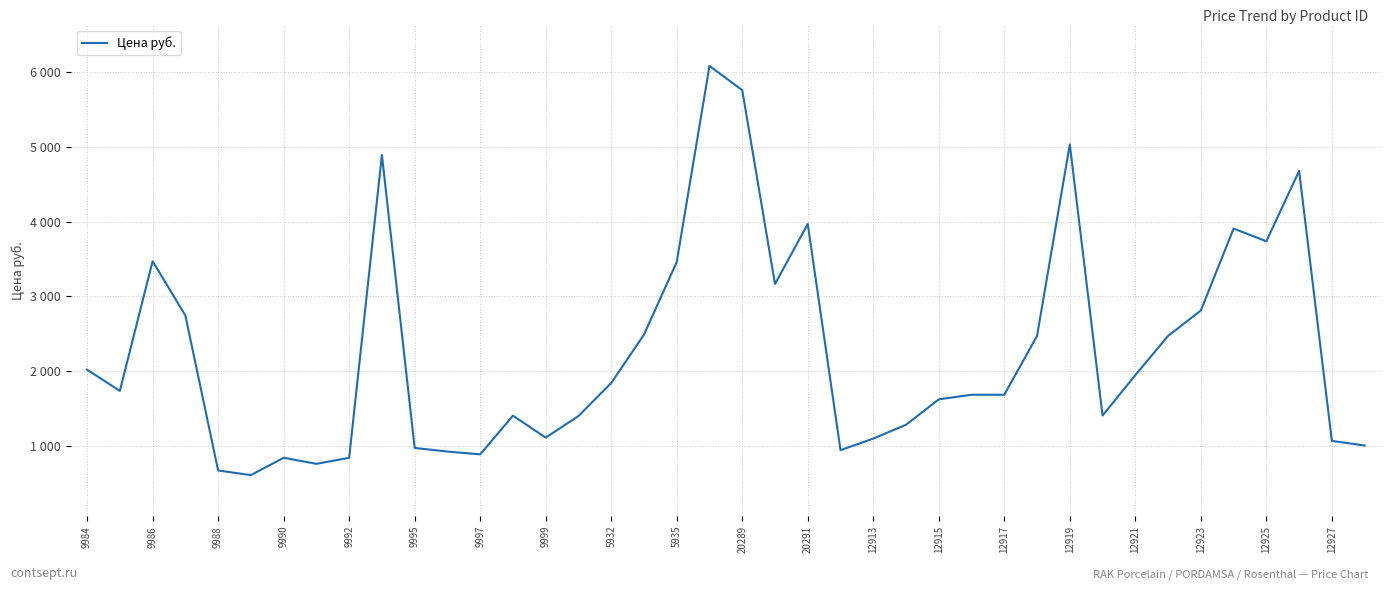

What is the difference between the second highest and second lowest values?

5092.8